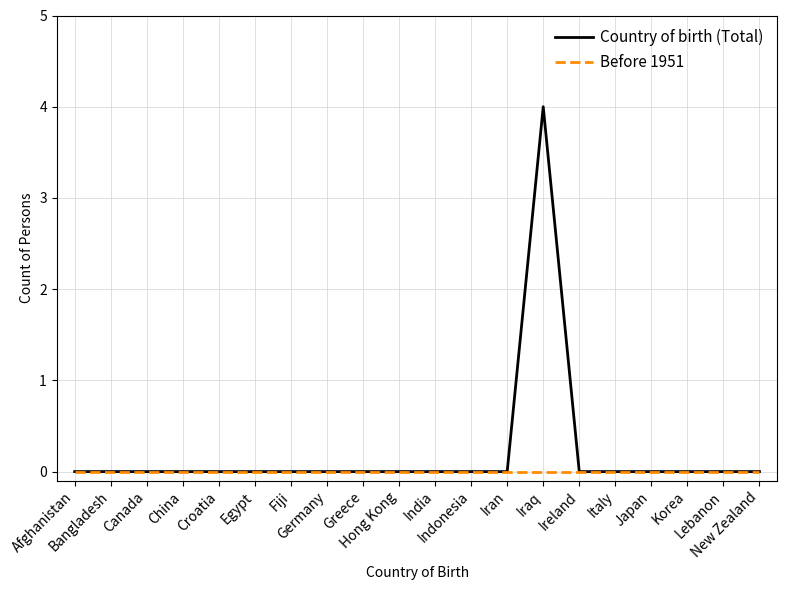

Which series has the largest range (max minus min)?

Country of birth (Total)